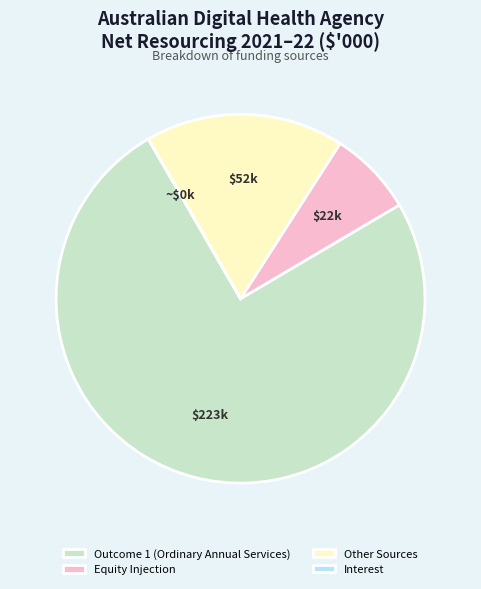

Which slice is the largest?

Outcome 1 (Ordinary Annual Services)